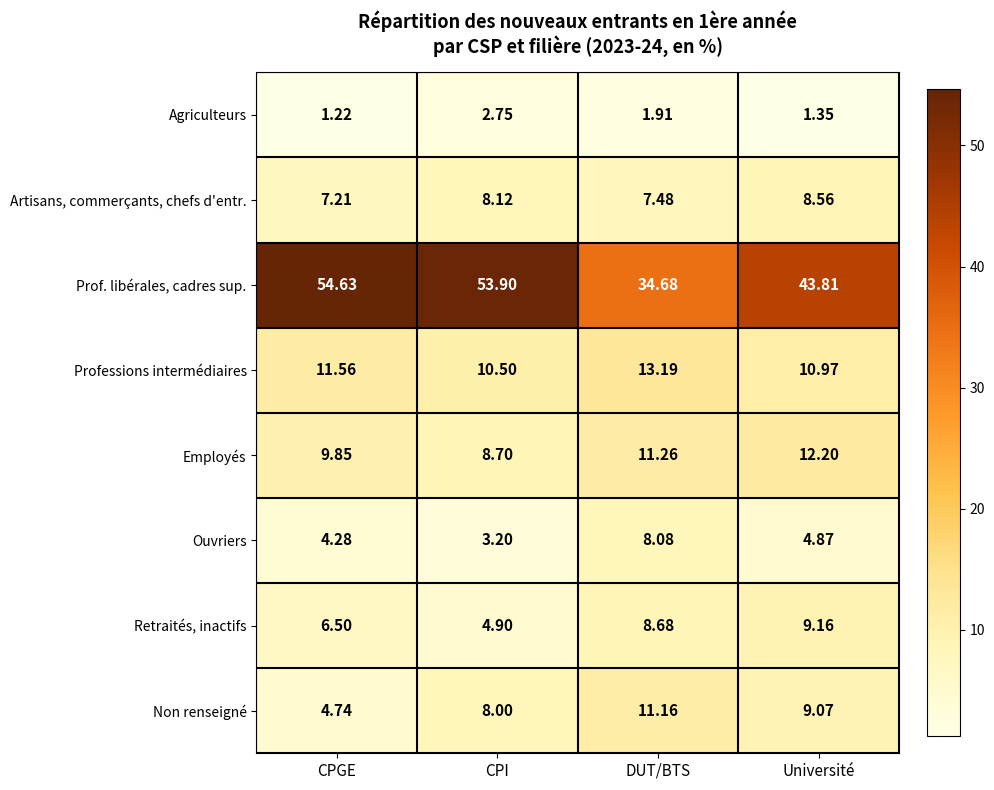

Where does the Ouvriers series first go above 4?

CPGE